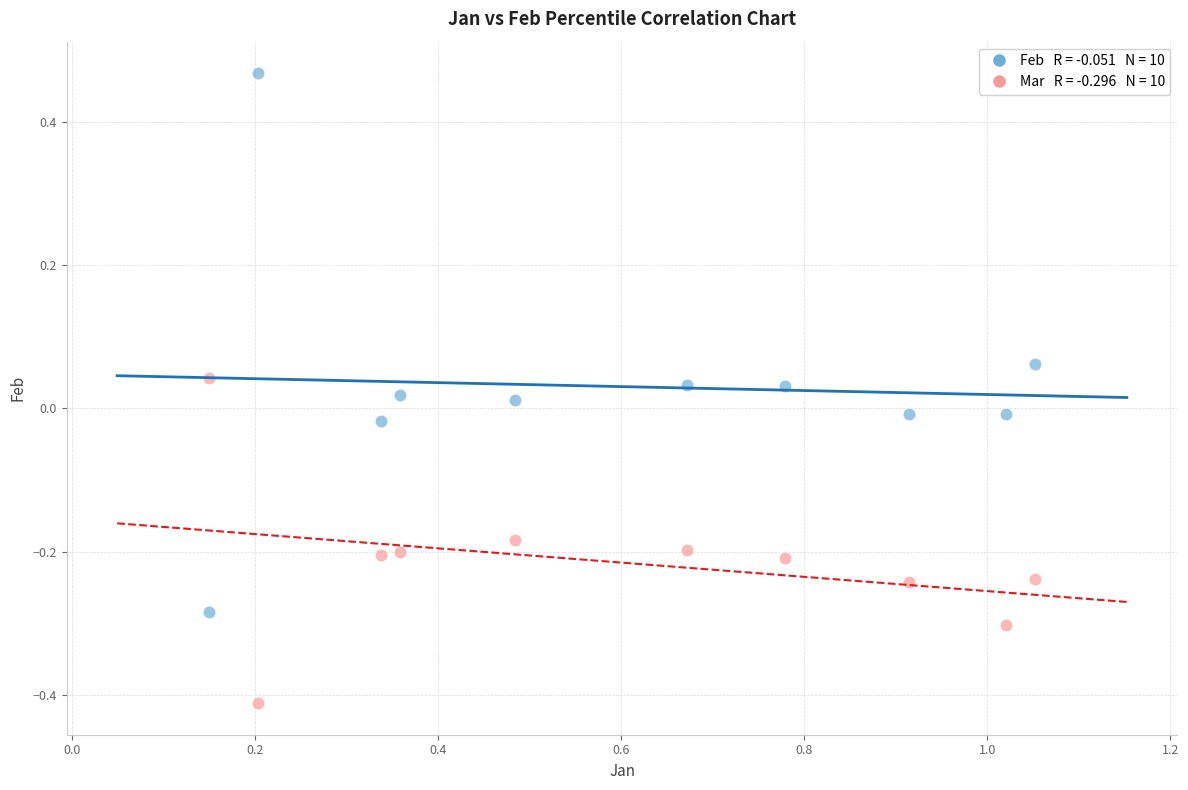

Across all data points, what is the range of Y values (max minus min)?

0.9